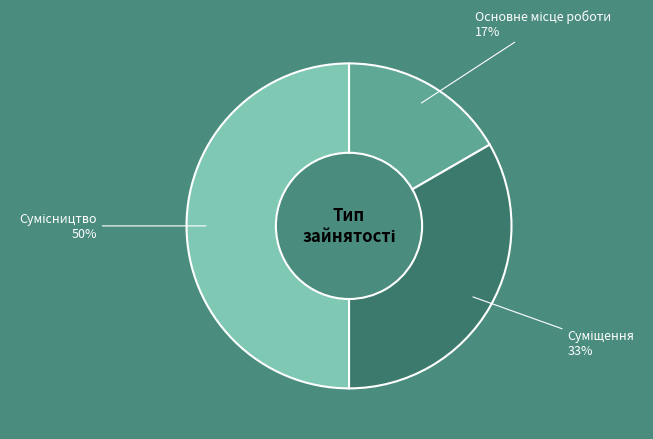

To the nearest percent, what is the average slice percentage?

33%